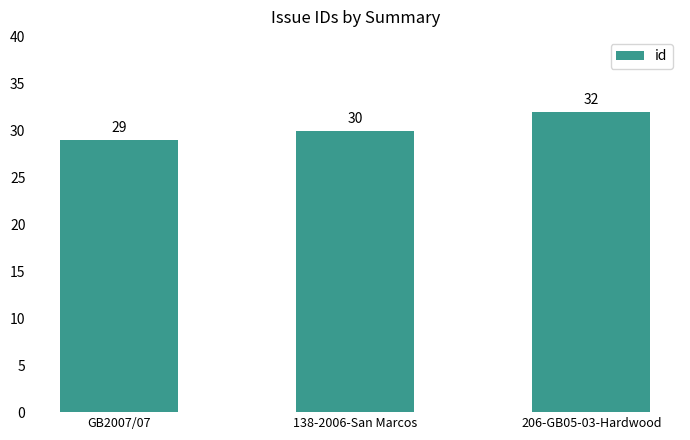

Reading left to right, extract all data points from this chart.

29	30	32